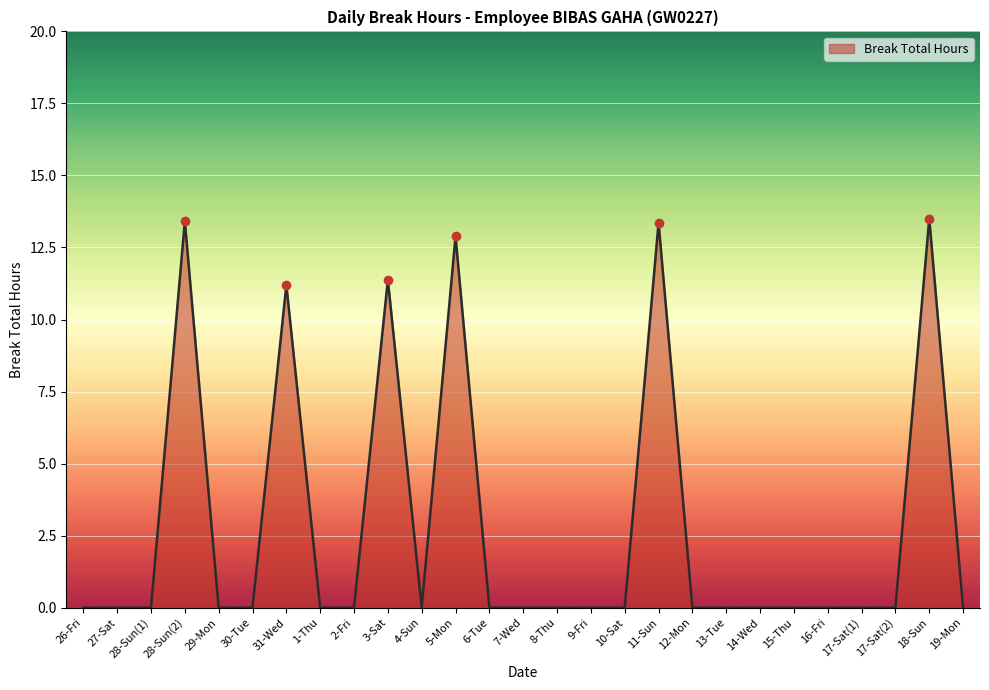

What position from the left is 18-Sun?

26